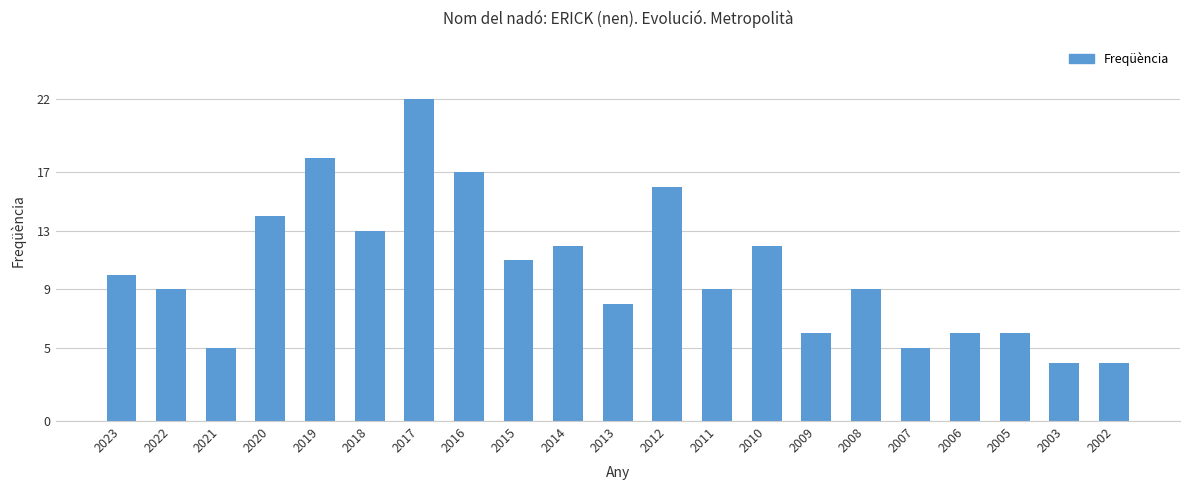

Reading left to right, list all the values displayed in this chart.

10	9	5	14	18	13	22	17	11	12	8	16	9	12	6	9	5	6	6	4	4